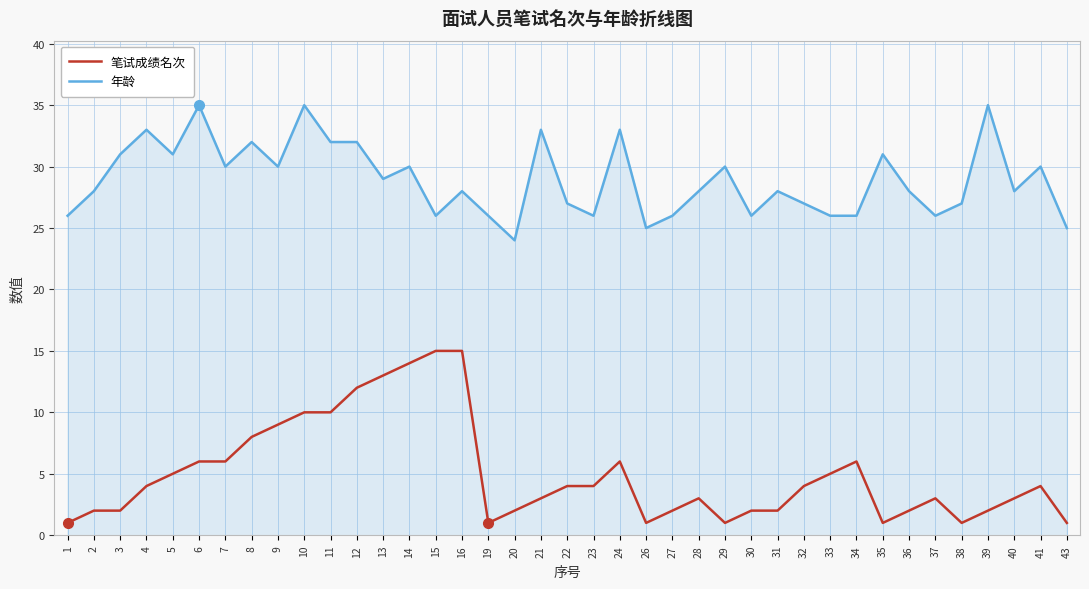

What is the sum of all 笔试成绩名次 values?

195